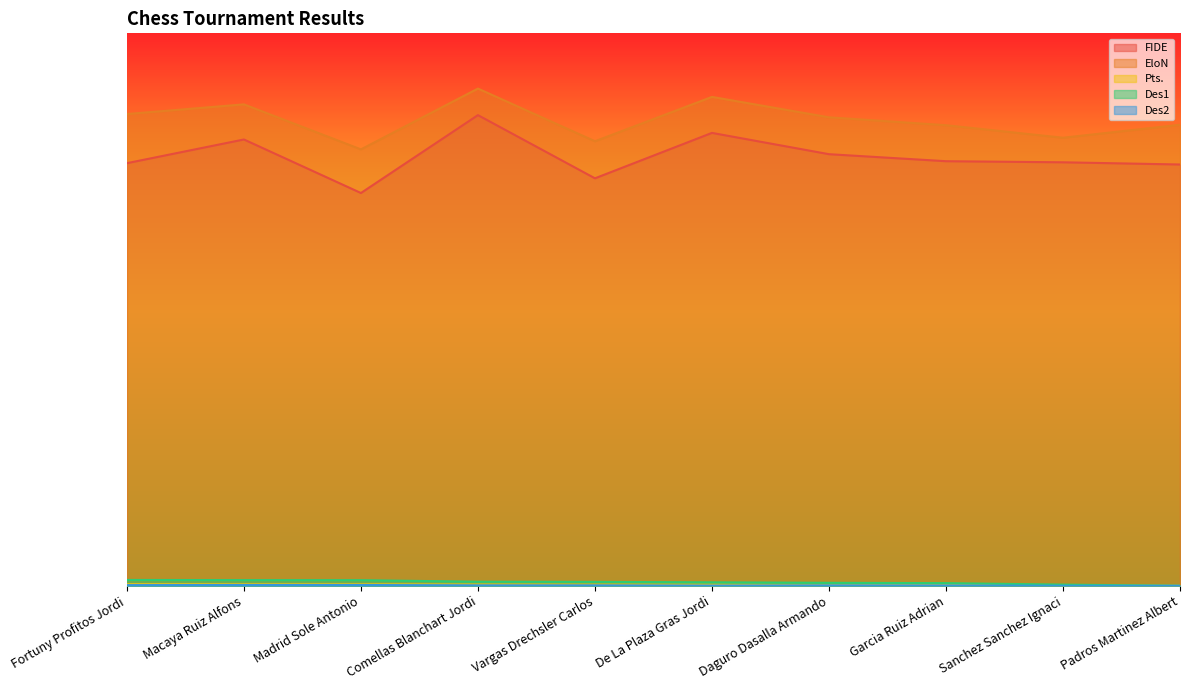

How many values in the EloN series are below 25?

3